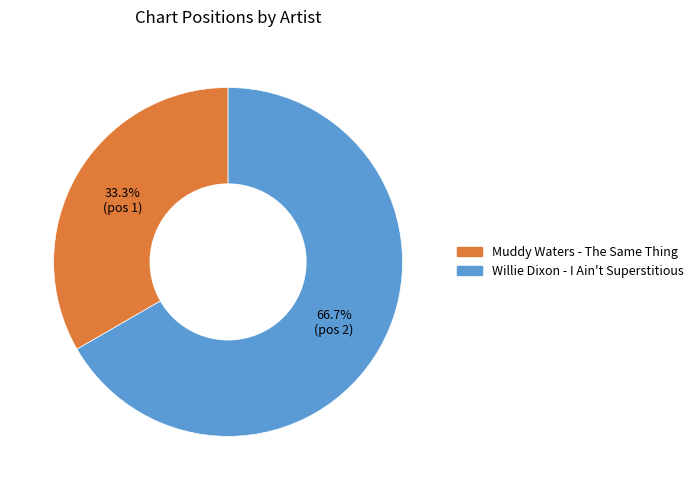

How much of the chart is everything except Willie Dixon - I Ain't Superstitious?

33.3%